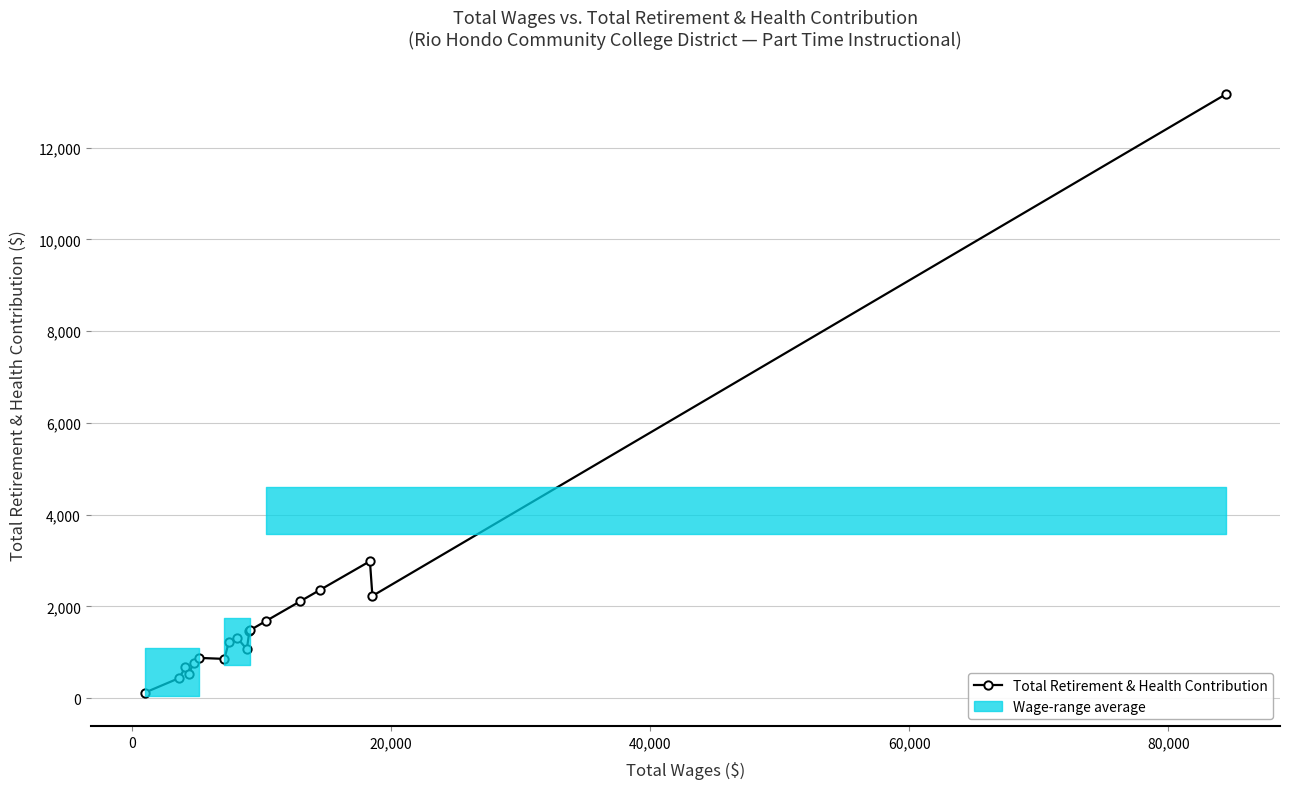

What is the sum of all values?

35335